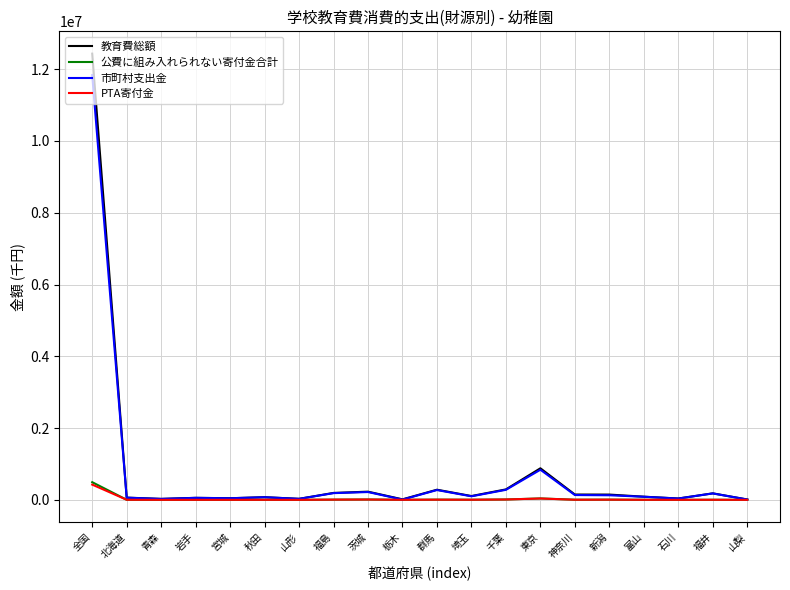

What is the difference between the maximum and minimum values in the 市町村支出金 series?

11828454